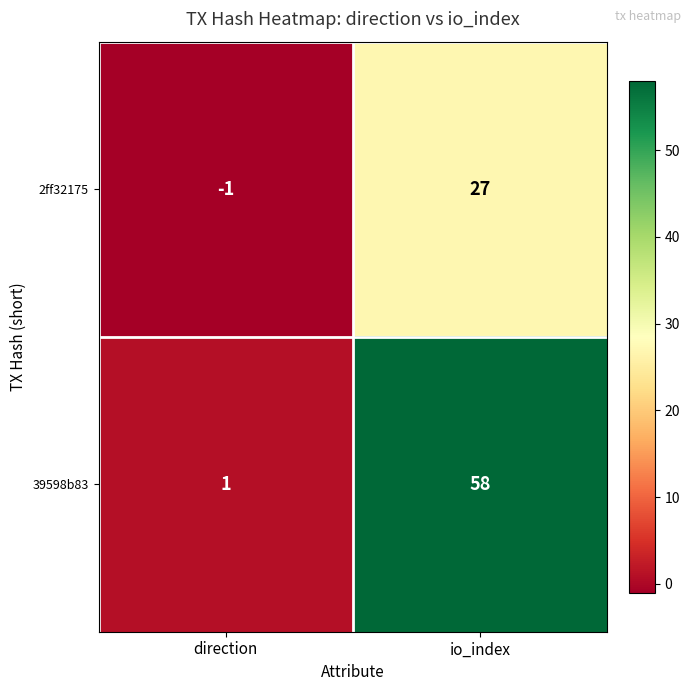

What is the spread (max minus min) of values at io_index?

31